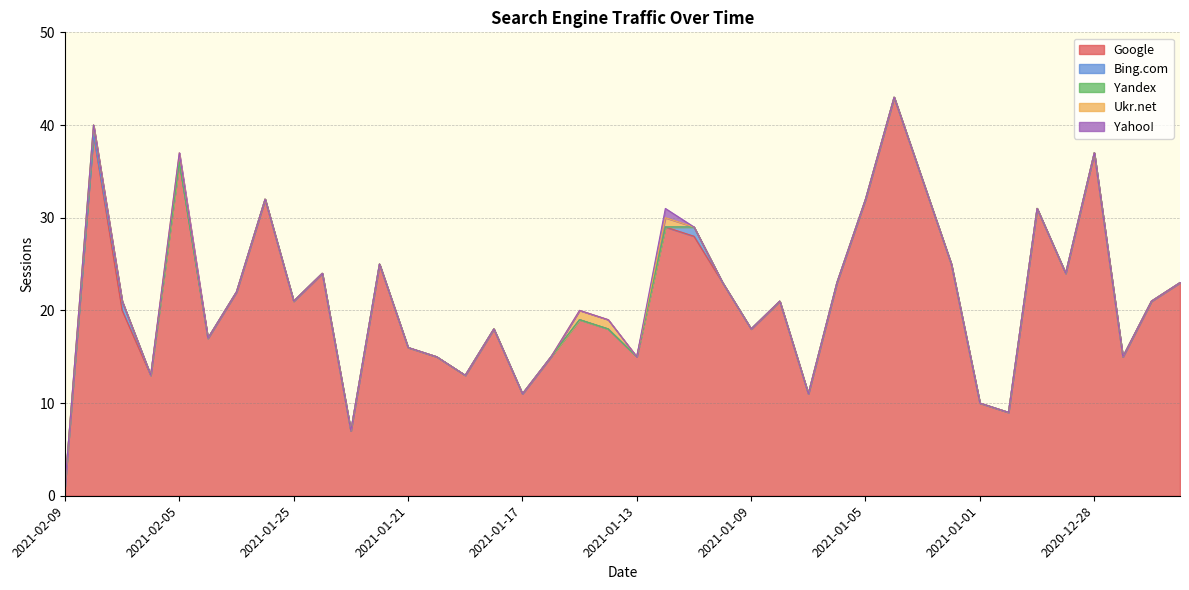

True or false: Google and Ukr.net cross at least once.

False